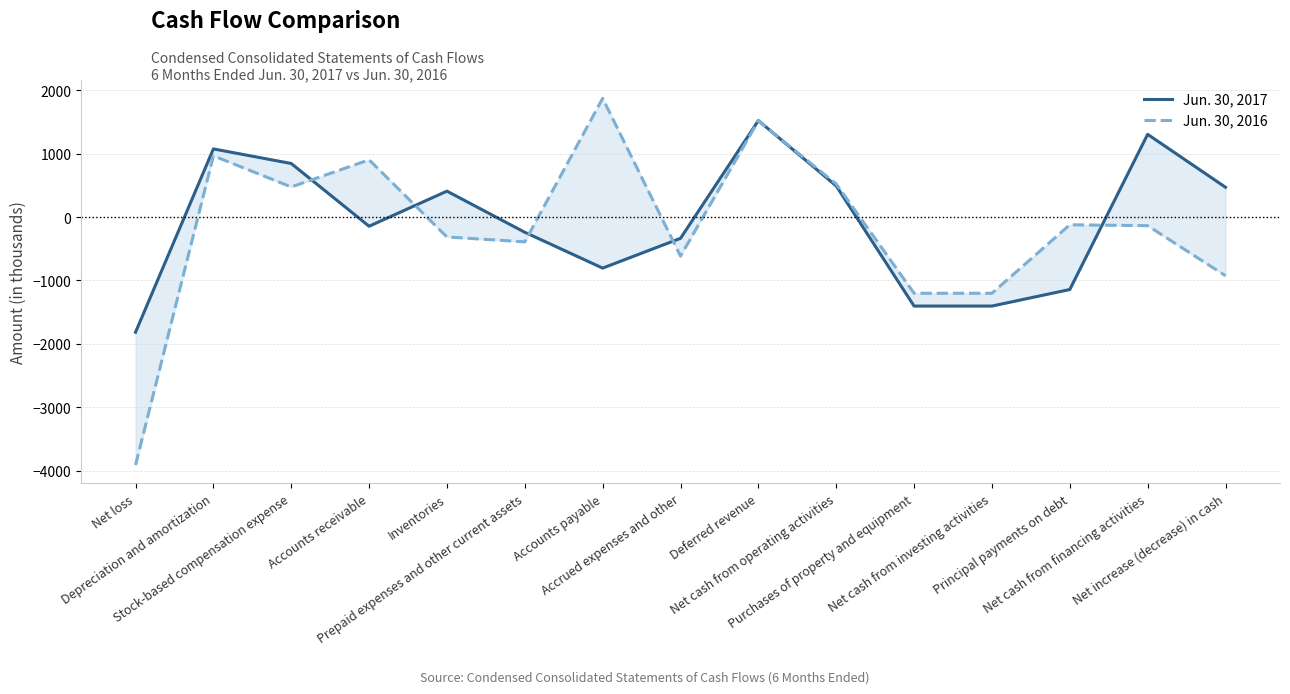

Reading left to right, list all the values displayed in this chart.

Jun. 30, 2017: -1817	1075	845	-145	409	-240	-805	-335	1522	491	-1404	-1404	-1143	1305	470
Jun. 30, 2016: -3911	966	475	903	-314	-391	1873	-616	1519	522	-1202	-1202	-122	-136	-926